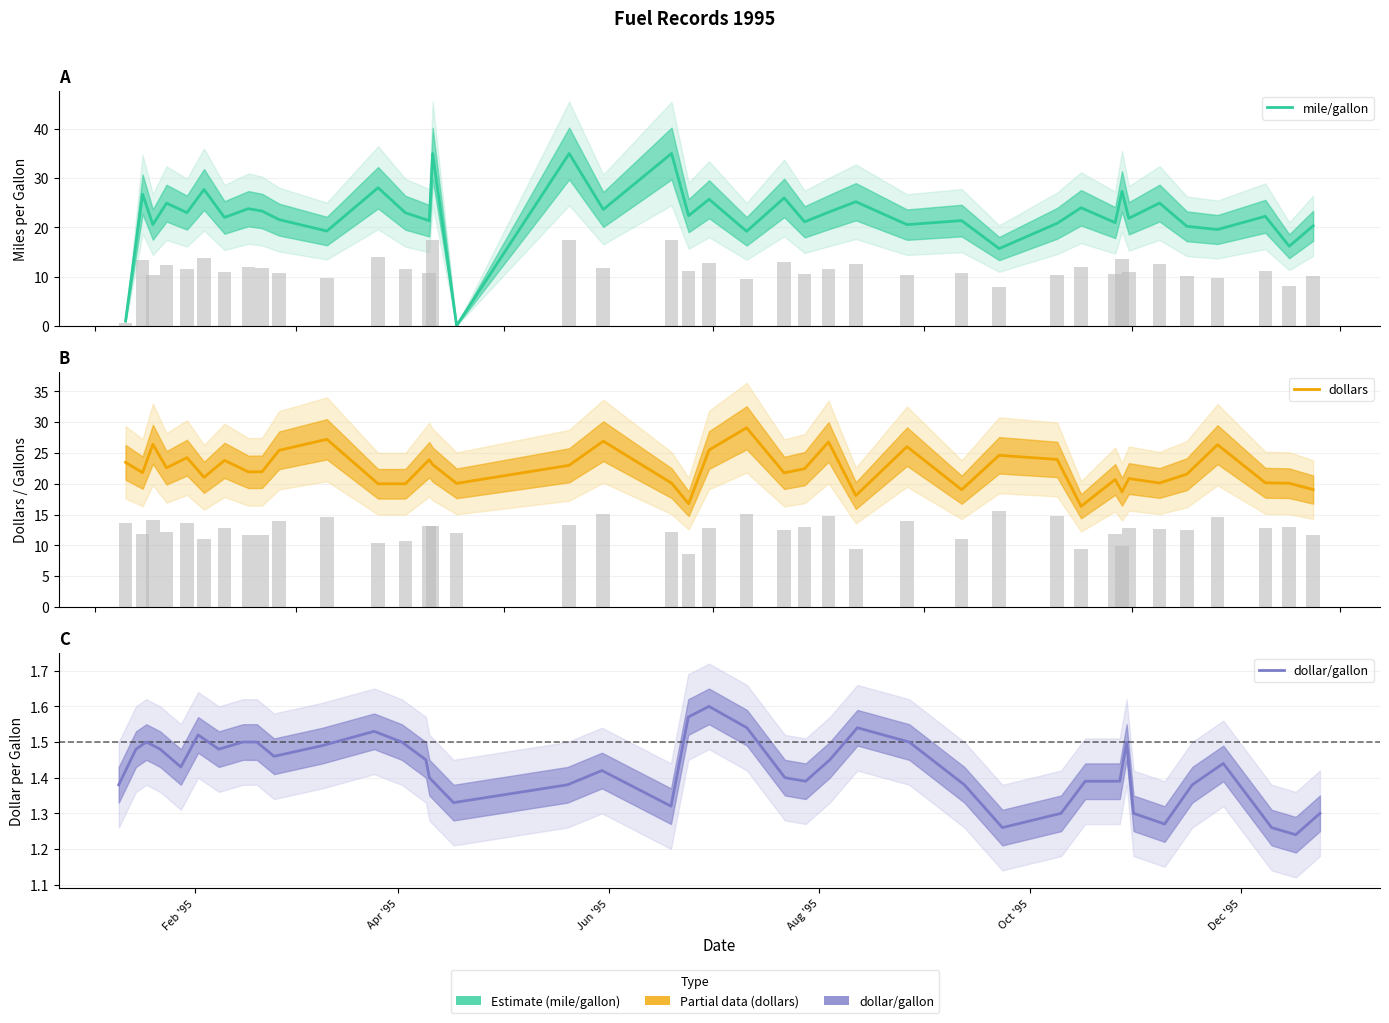

What is the maximum value shown in the chart?

35.0